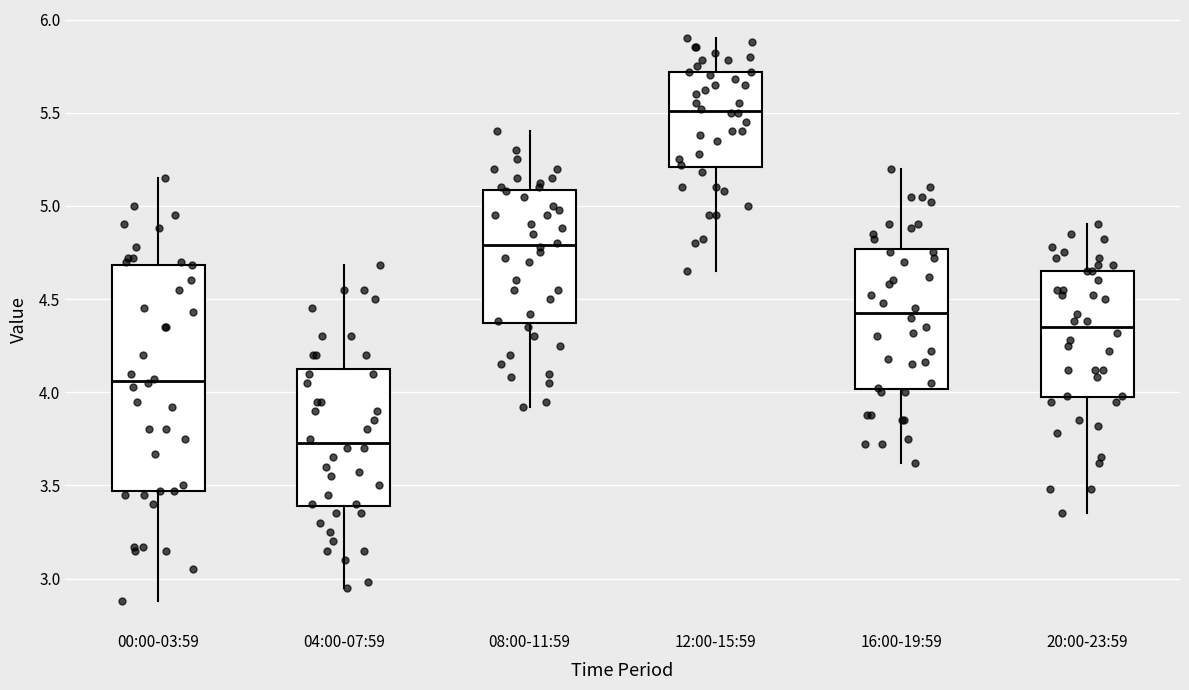

Which box's median line is the lowest?

04:00-07:59